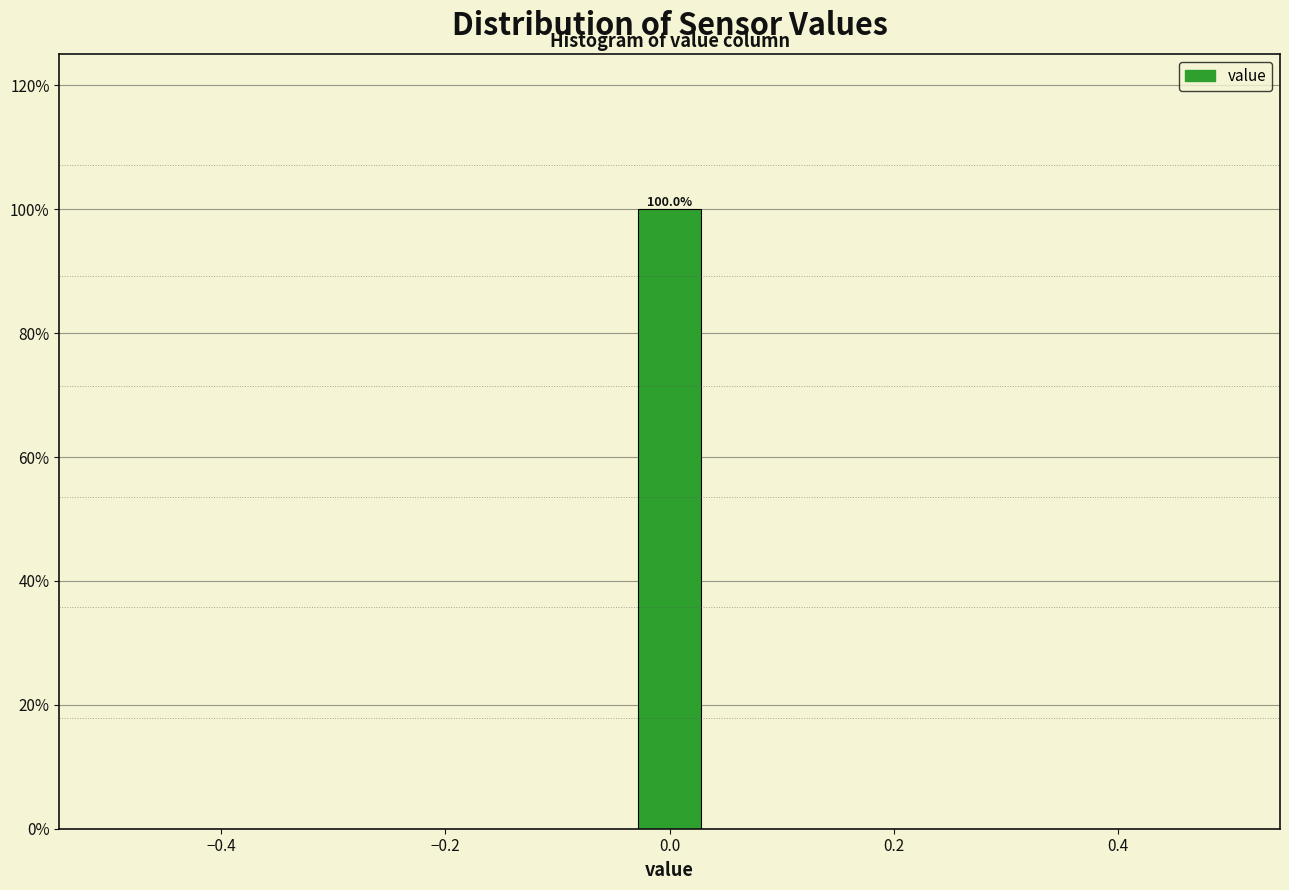

Read against the x-axis, roughly where is the centre of the tallest bar?

0.00